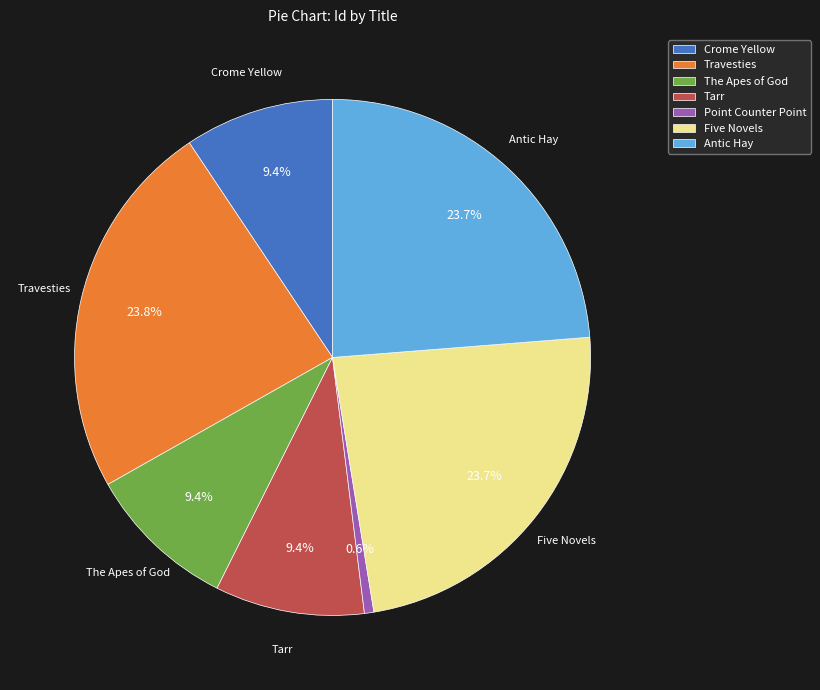

Count the number of slices in the pie.

7